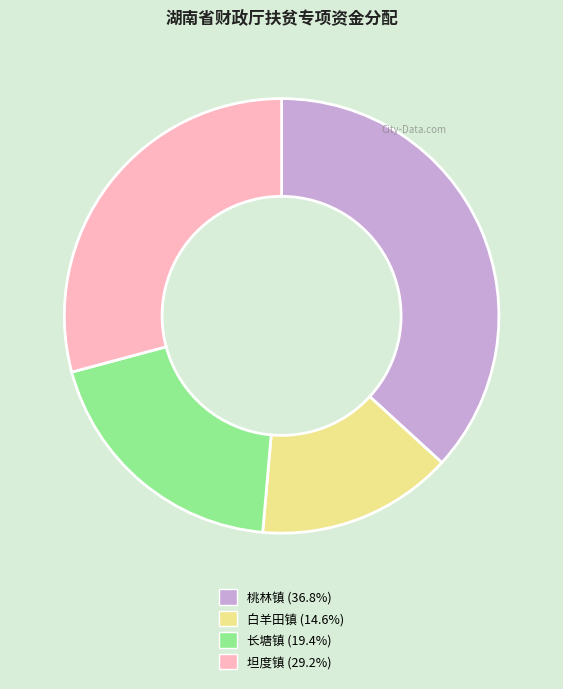

Is the sum of 长塘镇 and 白羊田镇 greater than half?

No